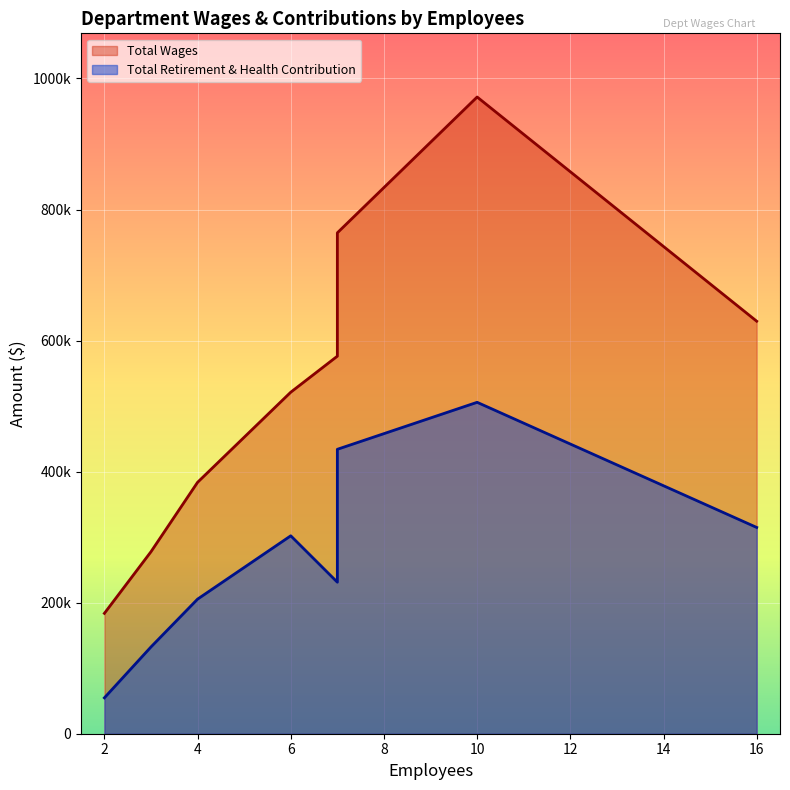

What is the difference between the second highest and second lowest values in the Total Wages series?

486694